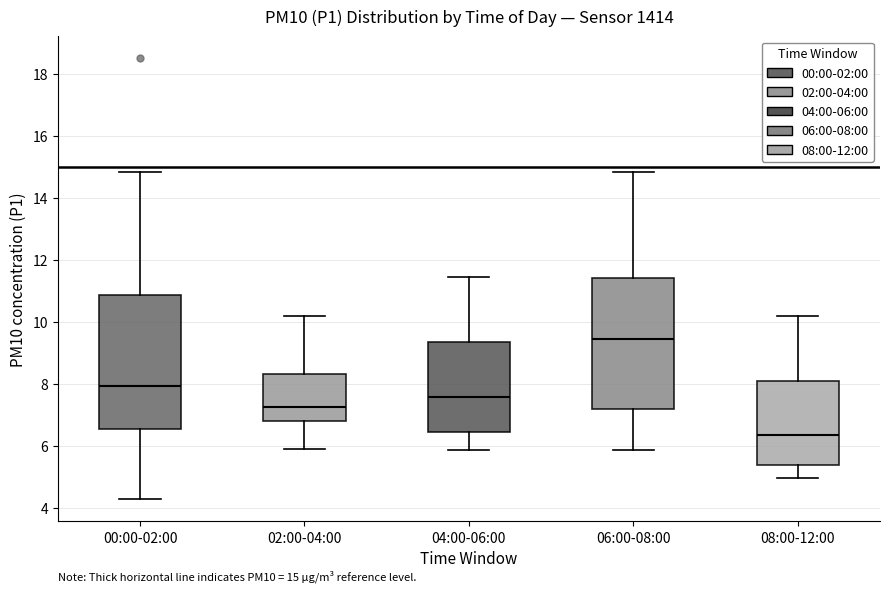

Which box's median line is the highest?

06:00-08:00